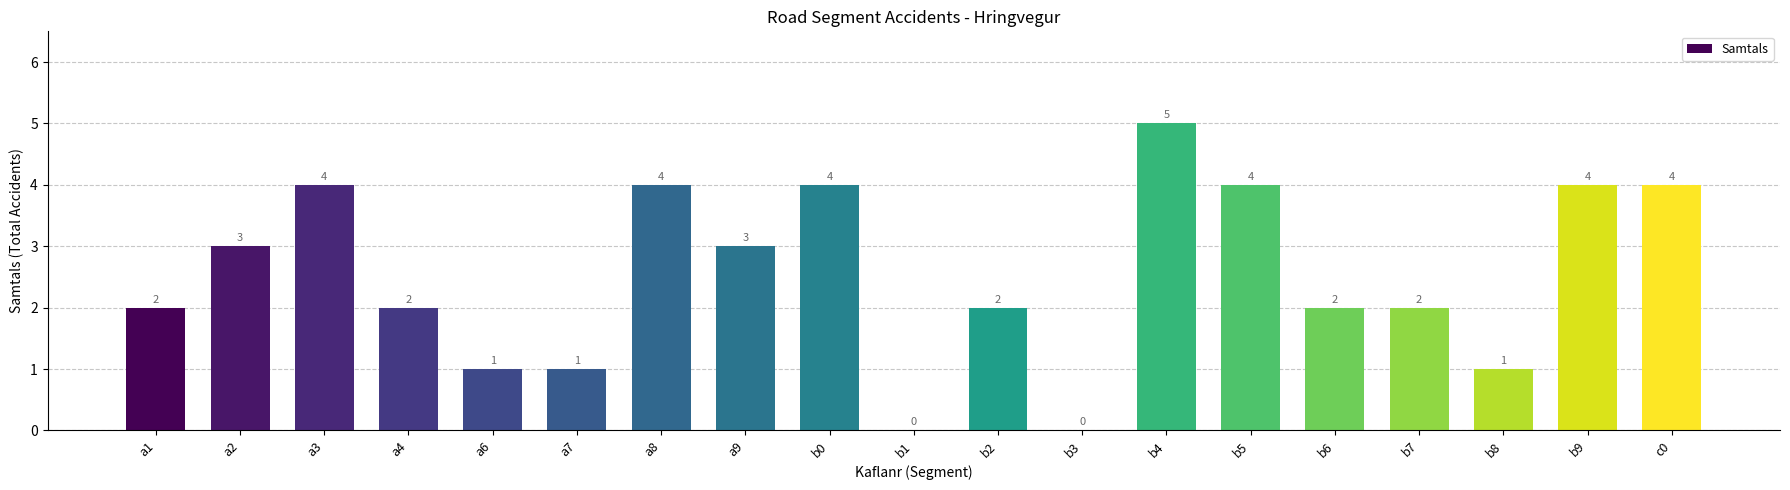

Reading left to right, list all the values displayed in this chart.

2	3	4	2	1	1	4	3	4	0	2	0	5	4	2	2	1	4	4